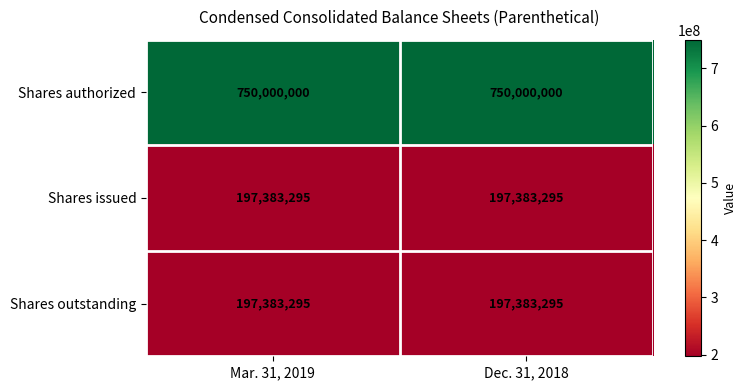

Reading left to right, extract all data points from this chart.

Shares authorized: Mar. 31, 2019=750000000	Dec. 31, 2018=750000000
Shares issued: Mar. 31, 2019=197383295	Dec. 31, 2018=197383295
Shares outstanding: Mar. 31, 2019=197383295	Dec. 31, 2018=197383295